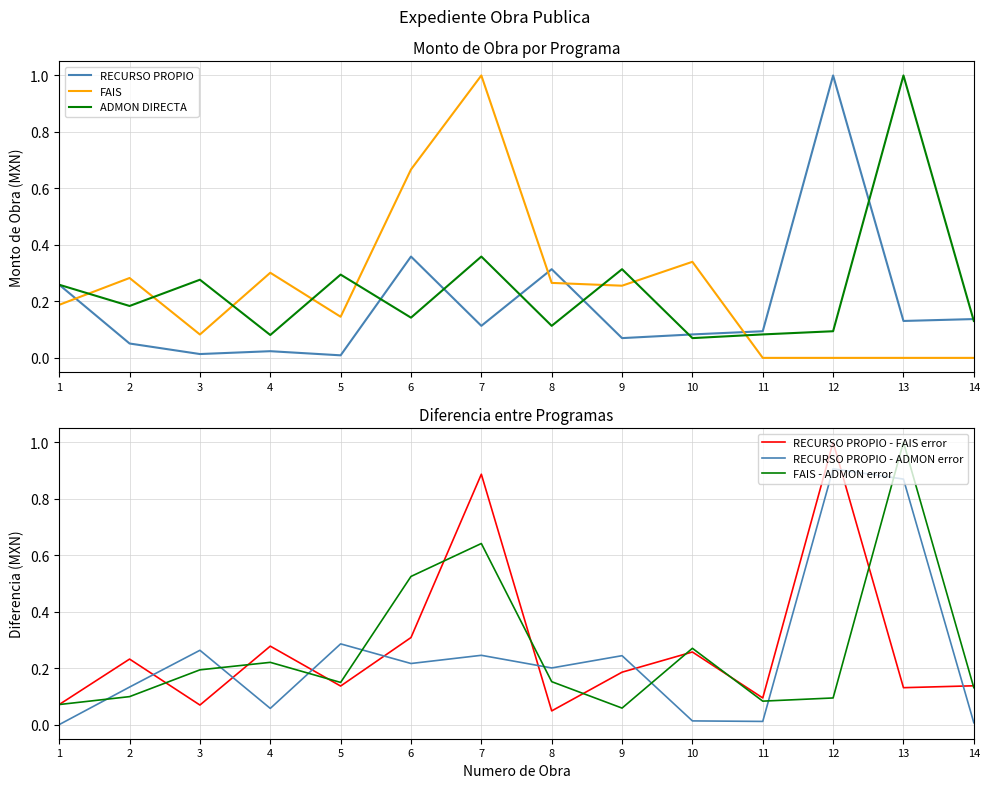

In FAIS - ADMON error, how many points are higher than both neighbors (excluding endpoints)?

4